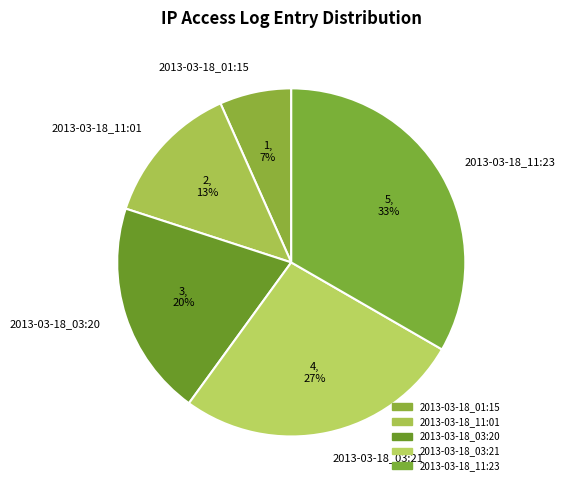

Which slice is the largest?

2013-03-18_11:23